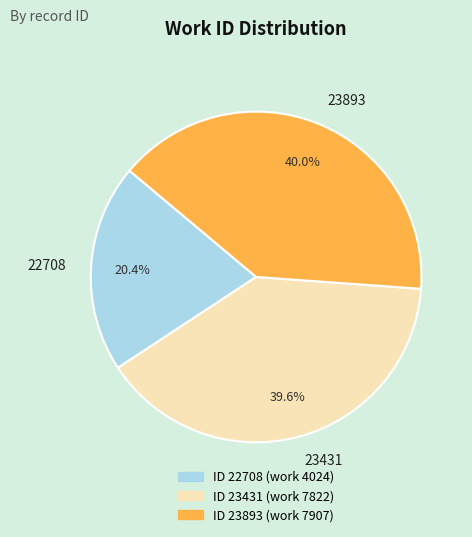

True or false: 22708 accounts for 20% of the total.

True